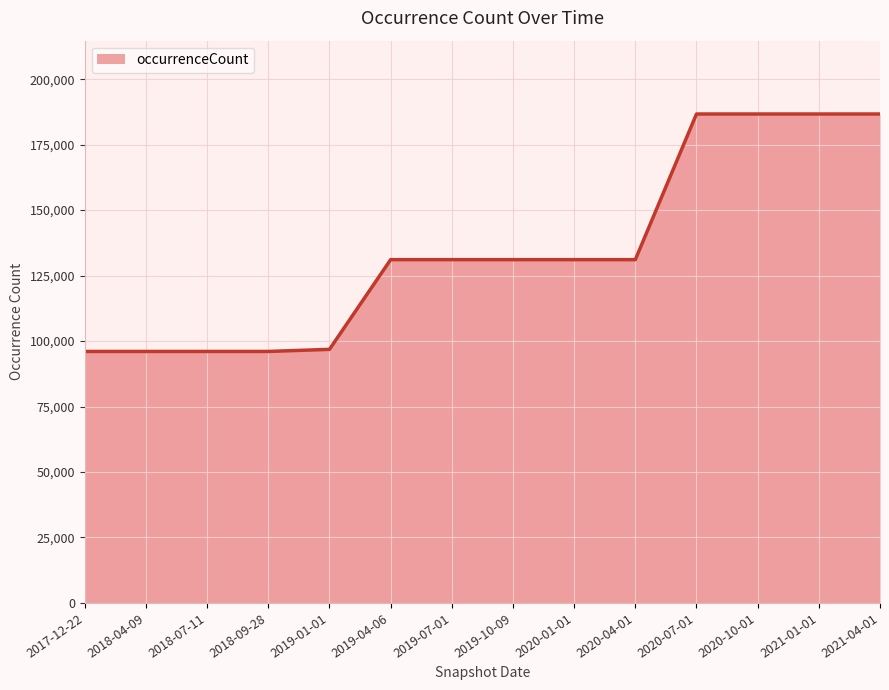

What is the change in value from 2017-12-22 to 2021-04-01?

+90669